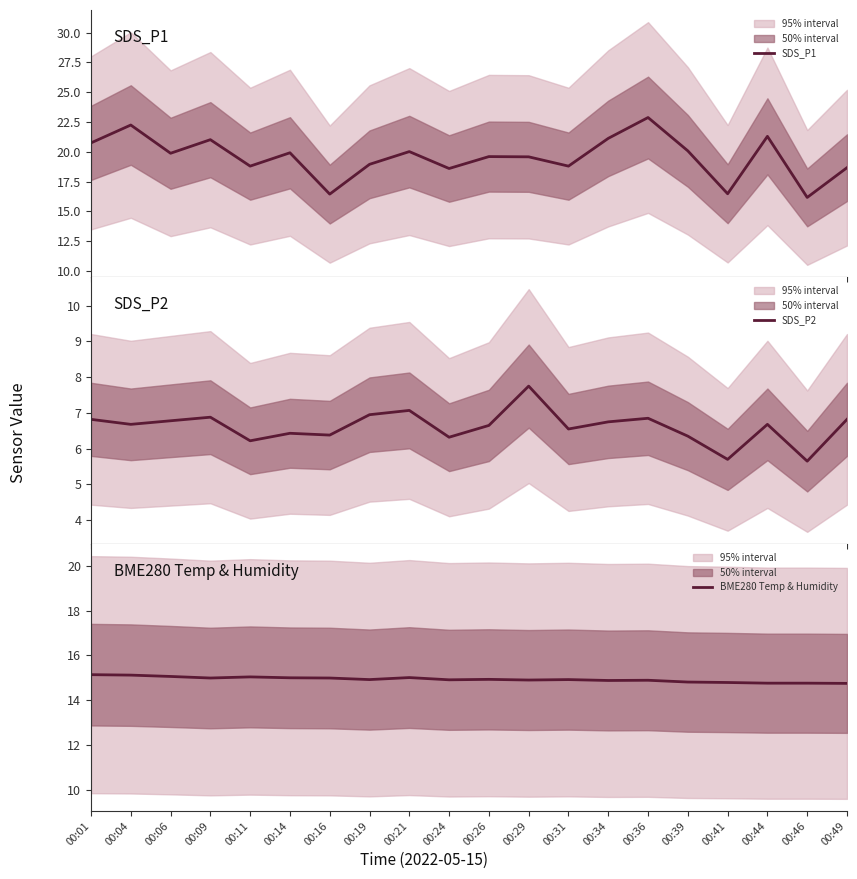

At which label does SDS_P2 reach its minimum?

00:46